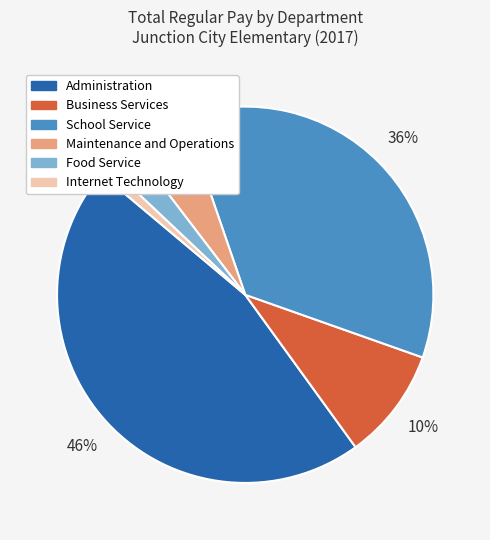

To the nearest percent, what is the average slice percentage?

17%